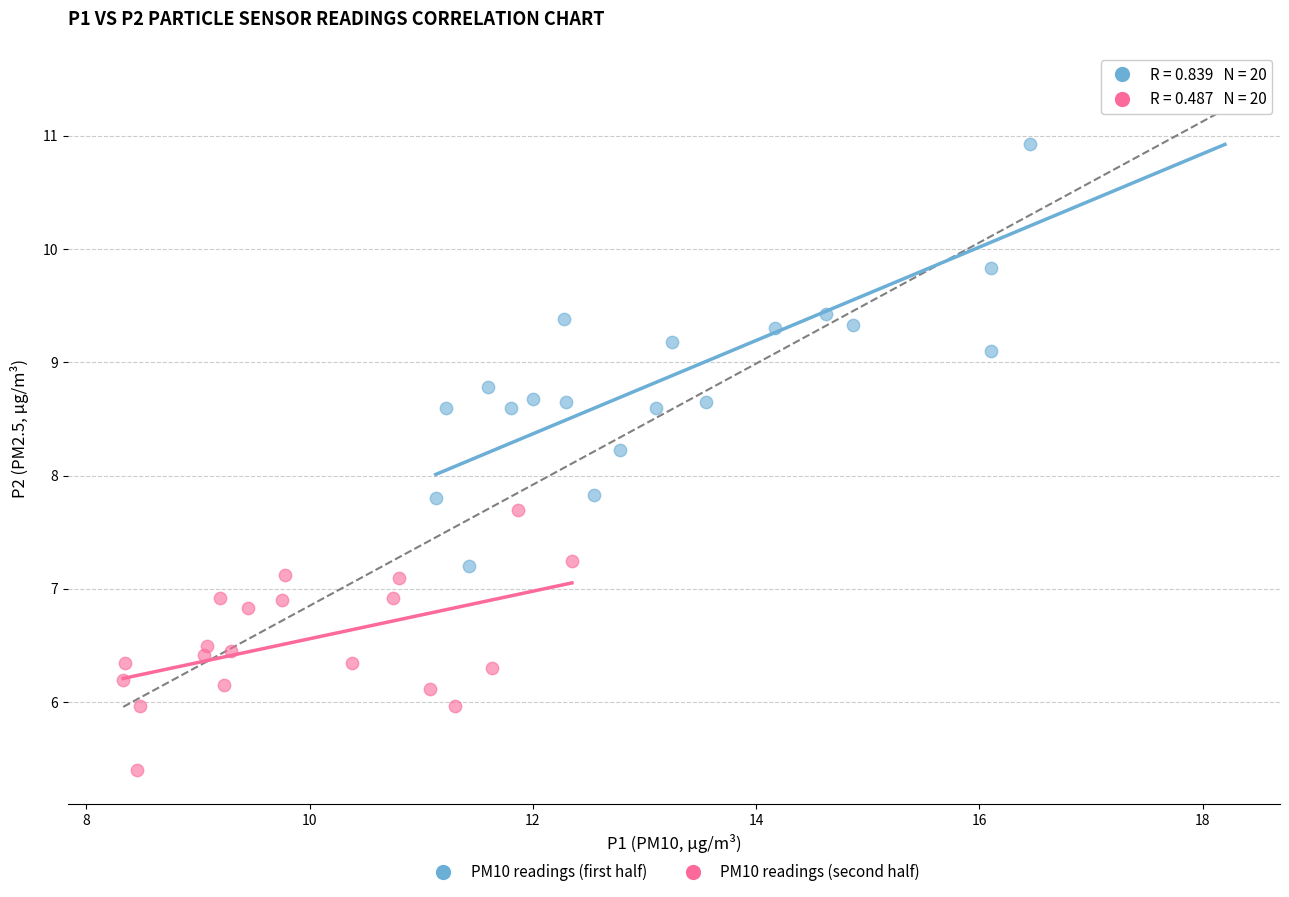

Which series reaches the minimum Y coordinate?

PM10 readings (second half)